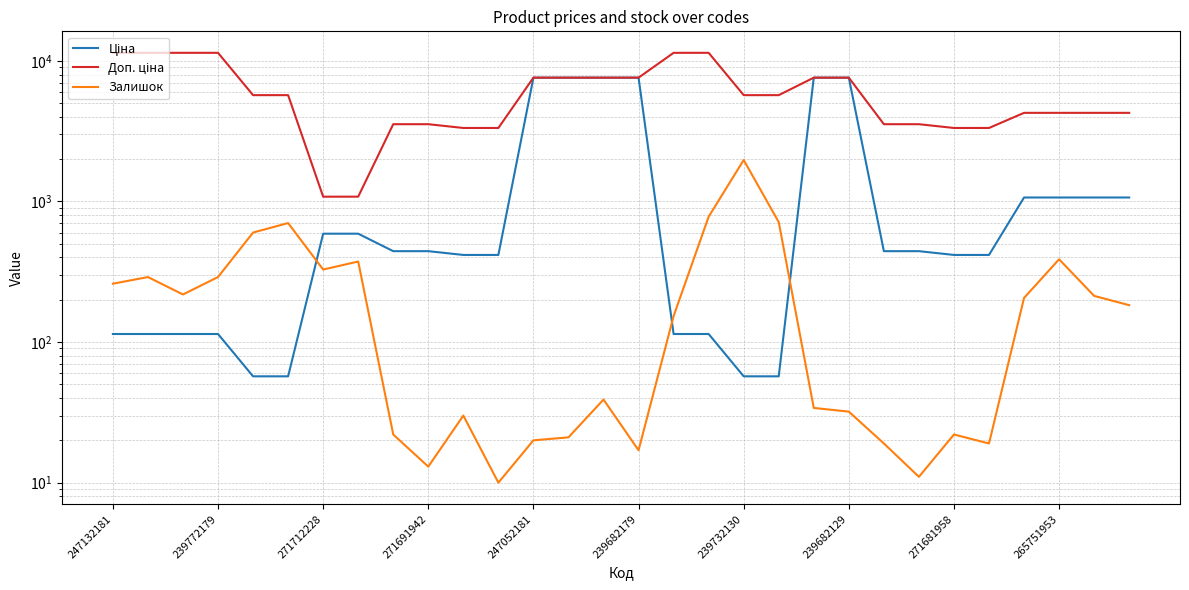

At which label does Доп. ціна first exceed 5705?

247132181